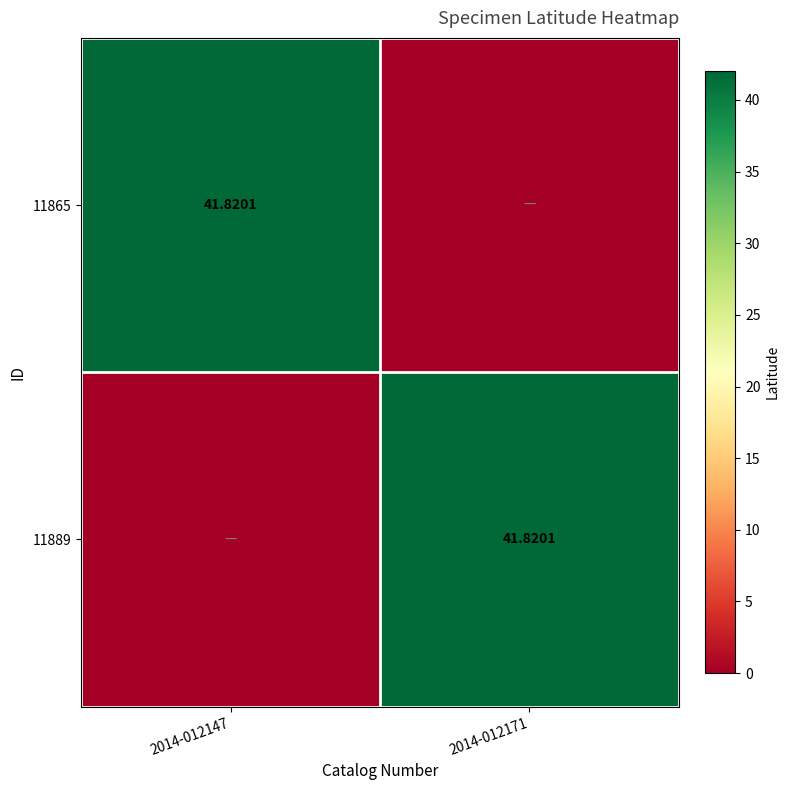

What is the difference between the 11865 values at 2014-012147 and 2014-012171?

41.8